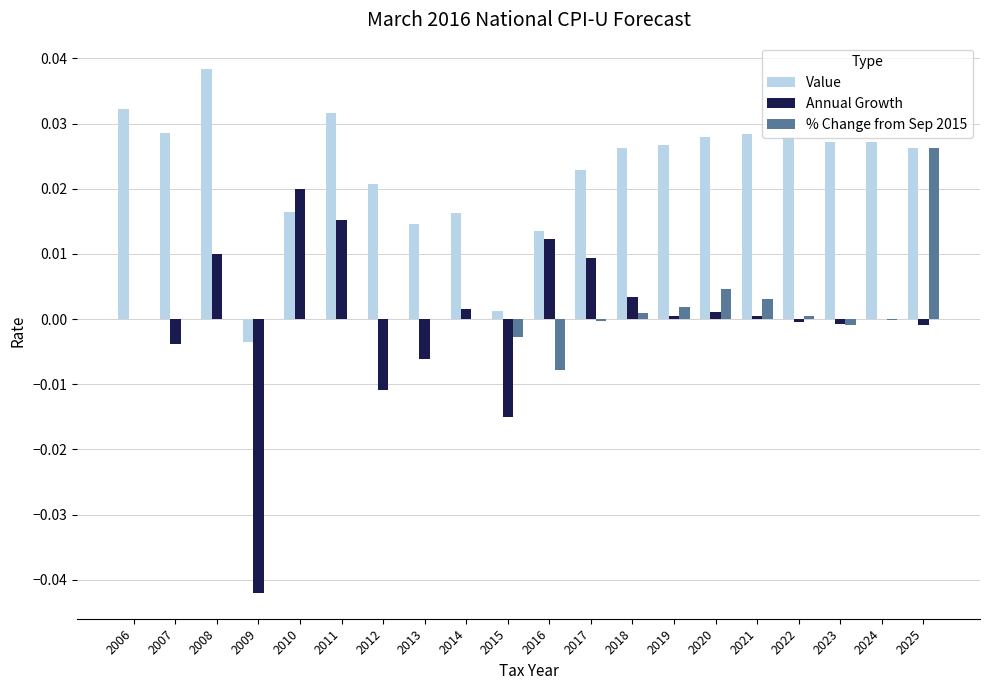

Which series has the widest spread of values?

Annual Growth